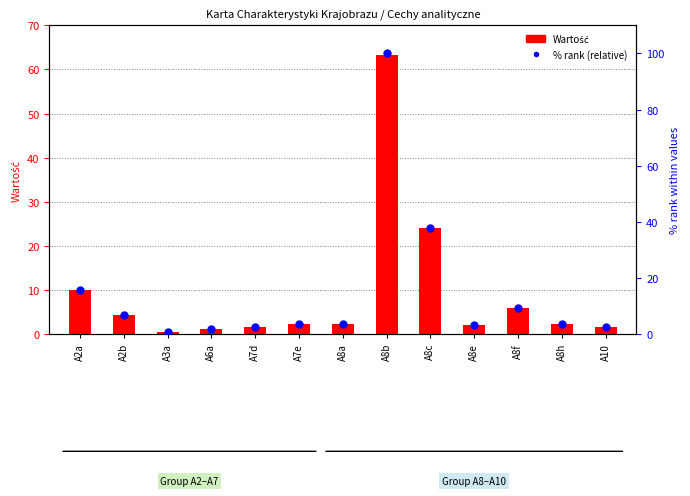

Is the value of % rank (relative) at A3a greater than the value of Wartość at A8b?

No